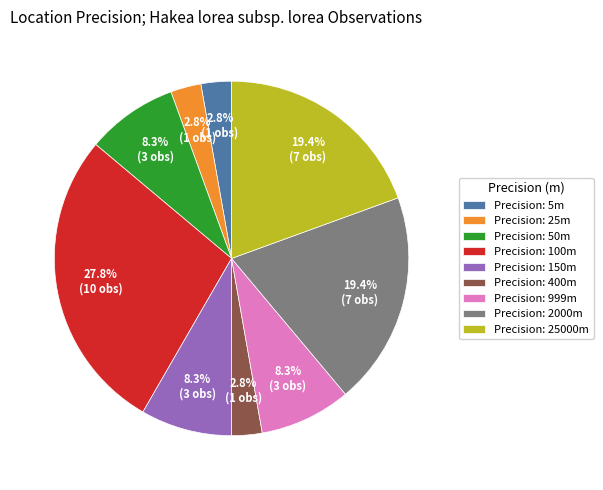

How many slices are in this pie chart?

9